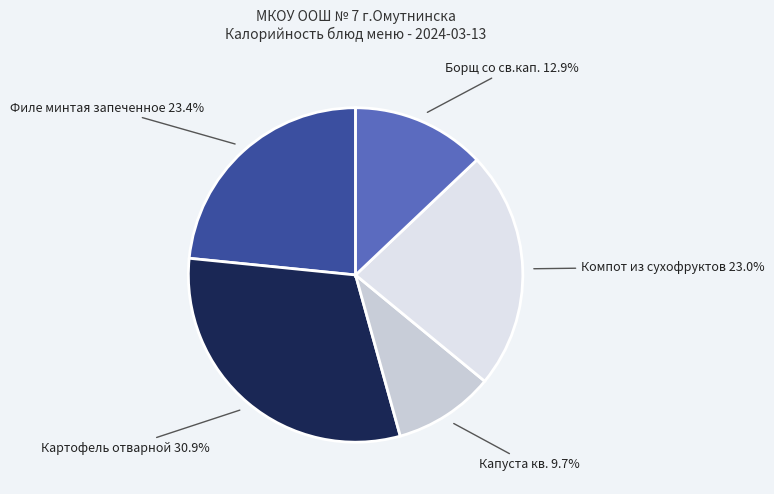

What is the smallest slice in the pie chart?

Капуста кв. 9.7%